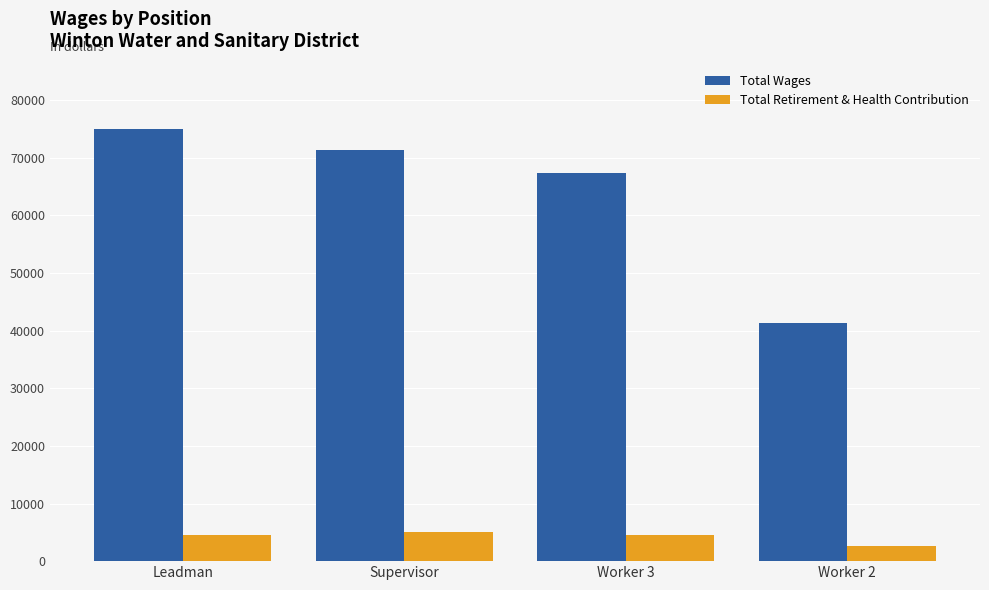

Which series changed the most between Supervisor and Worker 3?

Total Wages